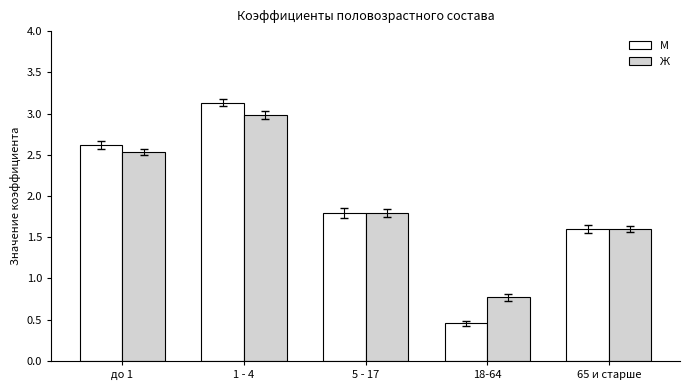

Which category has the highest value in the М series?

1 - 4